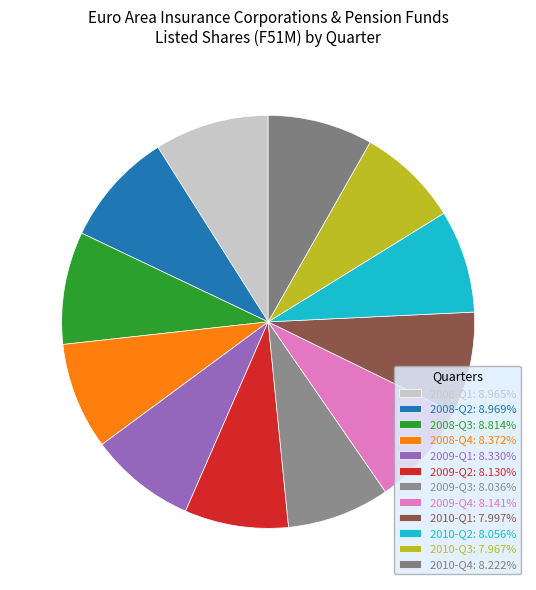

Is there a majority slice in this chart?

No